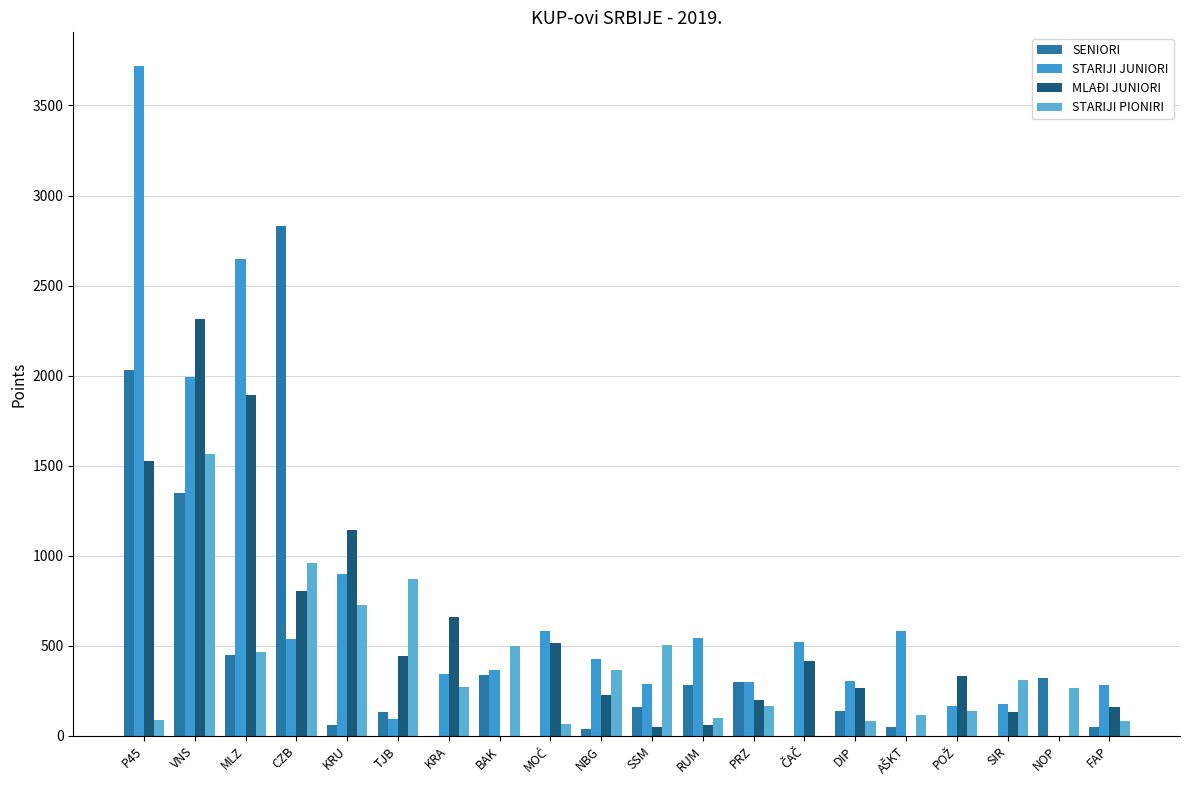

Which series has the widest spread of values?

STARIJI JUNIORI